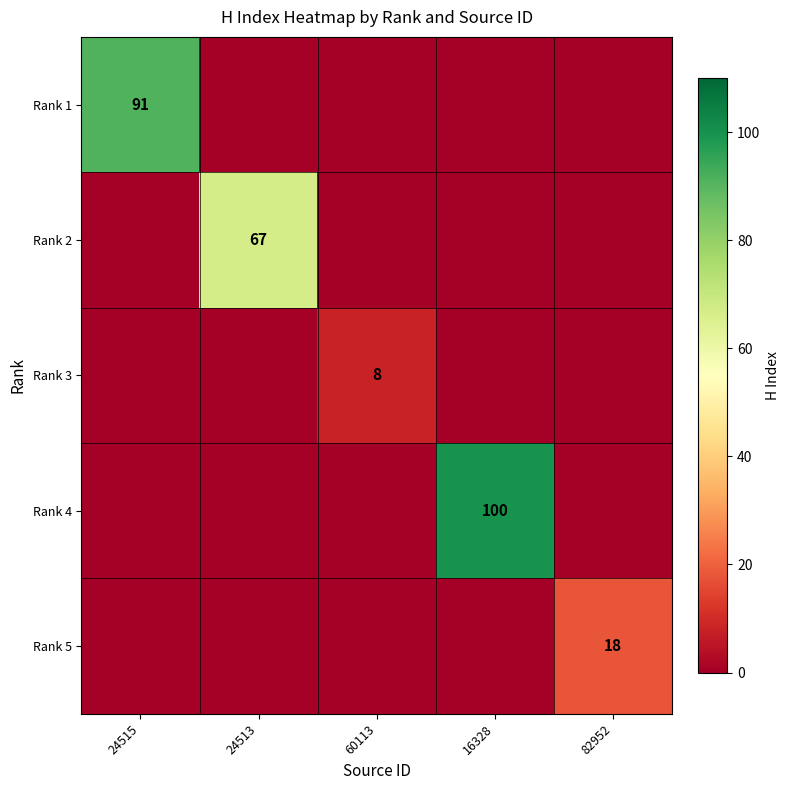

True or false: Rank 1 has a value of 91 at 24515.

True